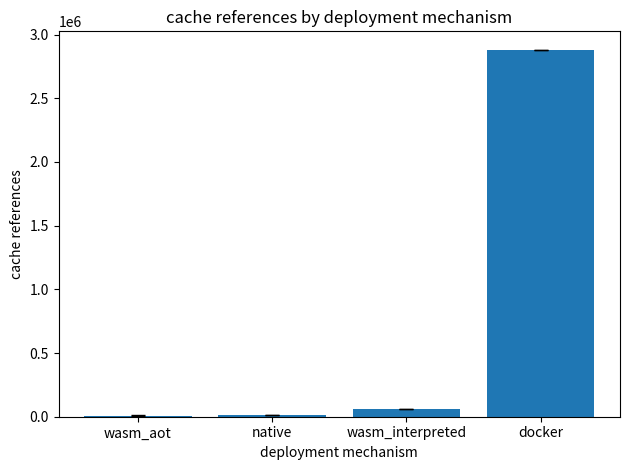

What is the label of the 1st bar from the left?

wasm_aot